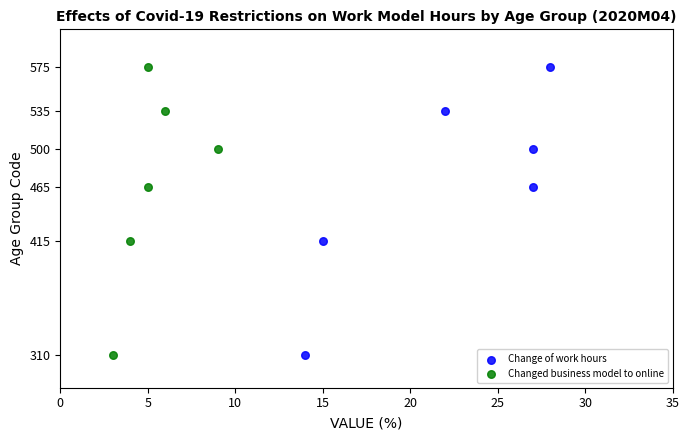

What are all the series names shown in the legend?

Change of work hours, Changed business model to online